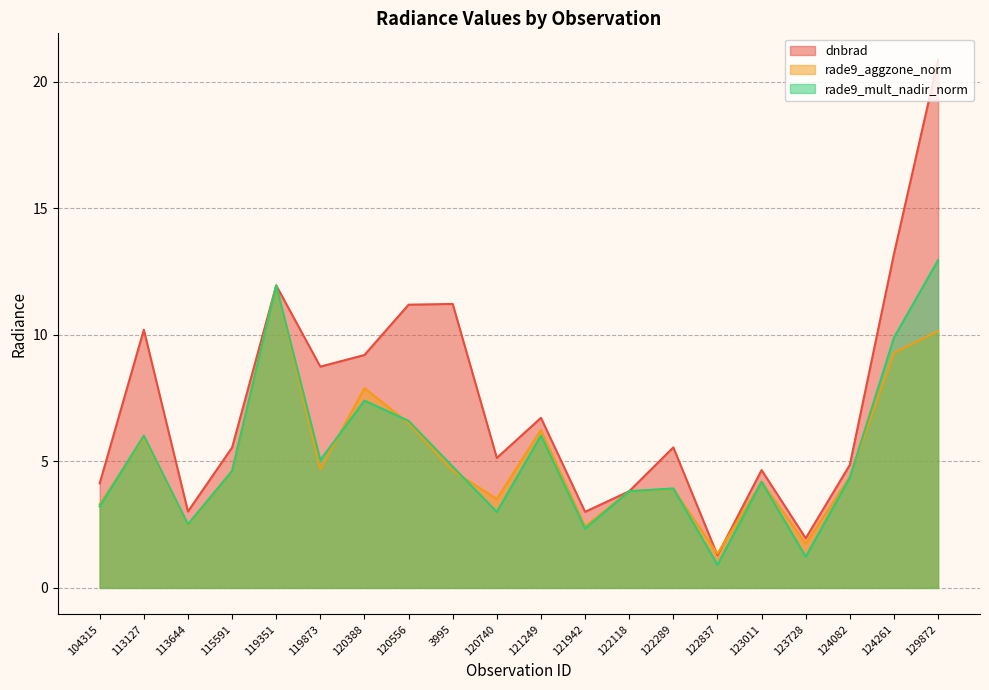

Rank the series by their maximum value, from lowest to highest.

rade9_aggzone_norm, rade9_mult_nadir_norm, dnbrad